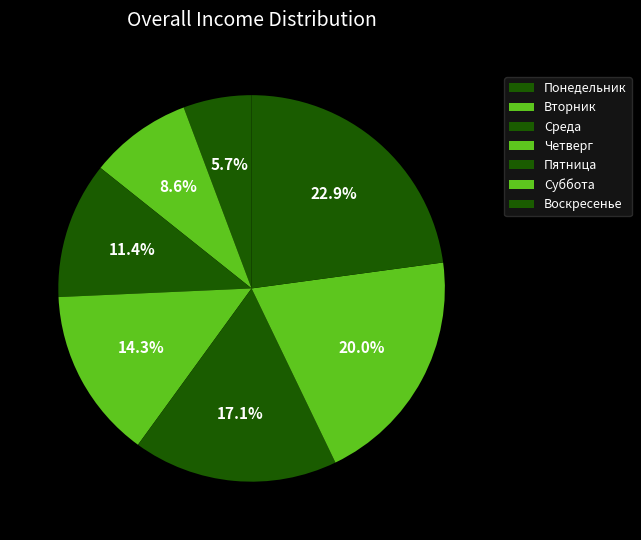

Is there a majority slice in this chart?

No